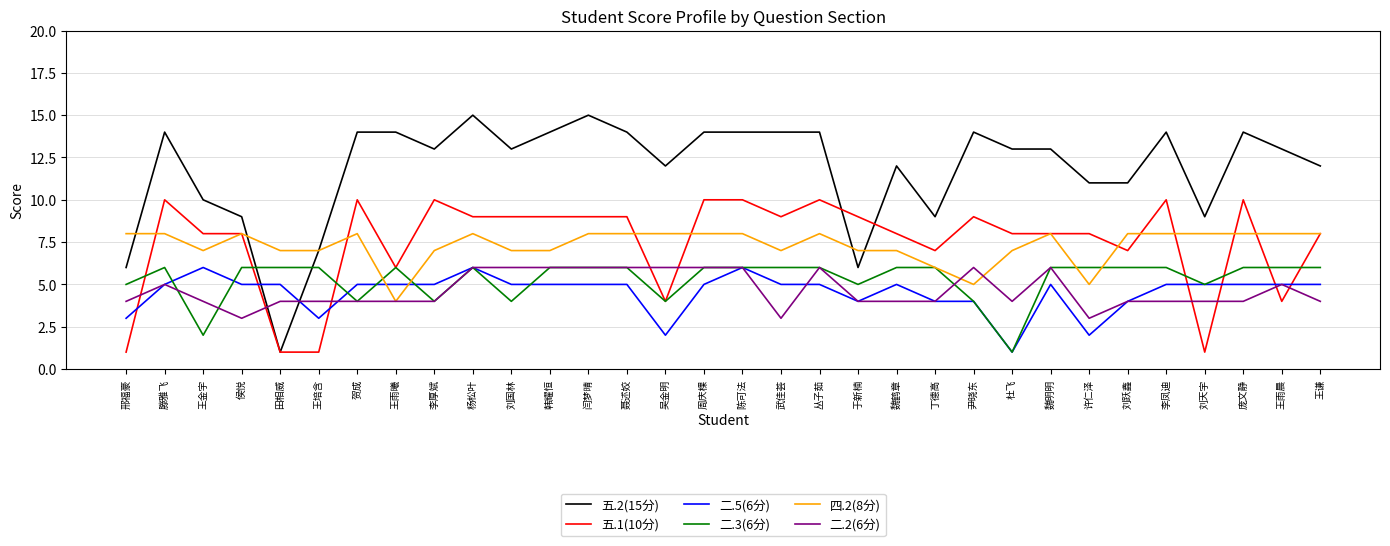

What is the sum of all 二.2(6分) values?

149